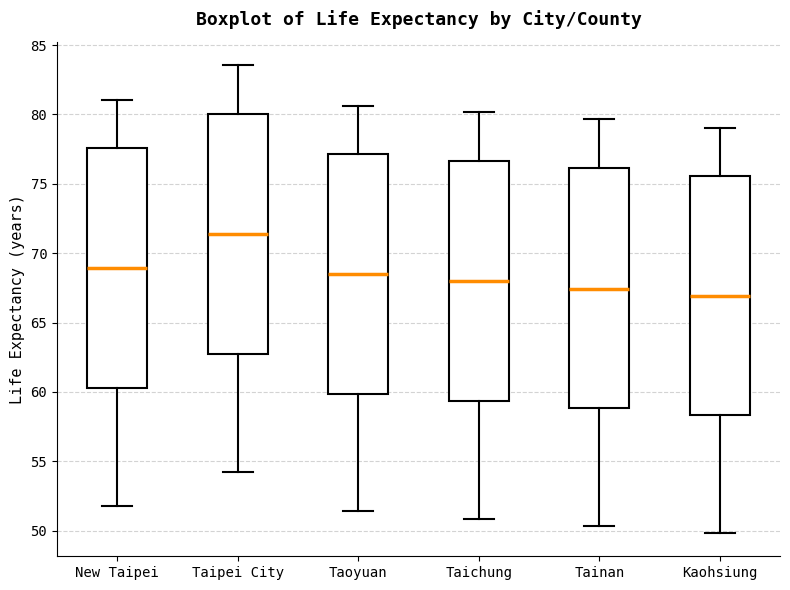

Which box's median line is the highest?

Taipei City